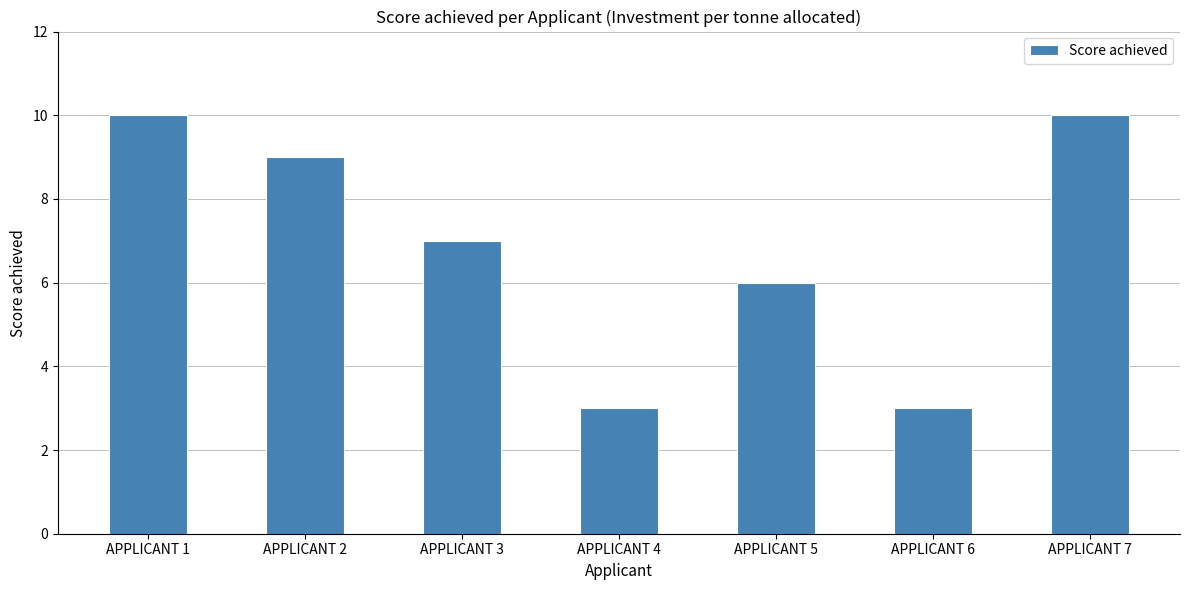

How many series are shown in this chart?

1